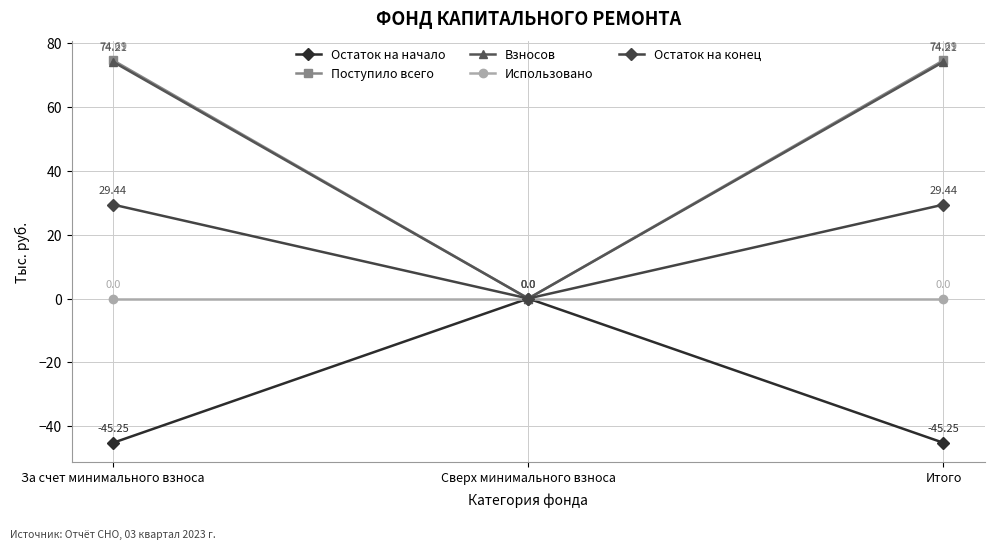

Reading left to right, transcribe all the data shown in this chart.

Остаток на начало: За счет минимального взноса=-45.2	Сверх минимального взноса=0.0	Итого=-45.2
Поступило всего: За счет минимального взноса=74.7	Сверх минимального взноса=0.0	Итого=74.7
Взносов: За счет минимального взноса=74.2	Сверх минимального взноса=0.0	Итого=74.2
Использовано: За счет минимального взноса=0.0	Сверх минимального взноса=0.0	Итого=0.0
Остаток на конец: За счет минимального взноса=29.4	Сверх минимального взноса=0.0	Итого=29.4